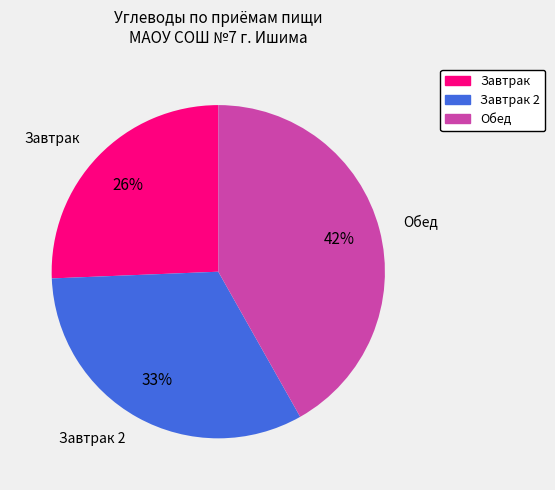

Which category has the biggest portion of the pie?

Обед